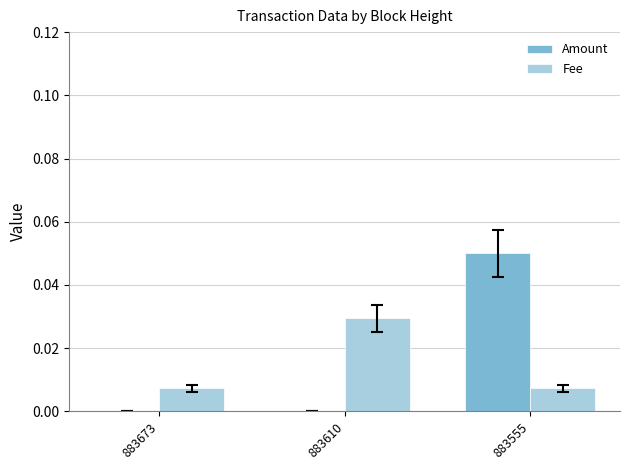

Are the bars horizontal?

No